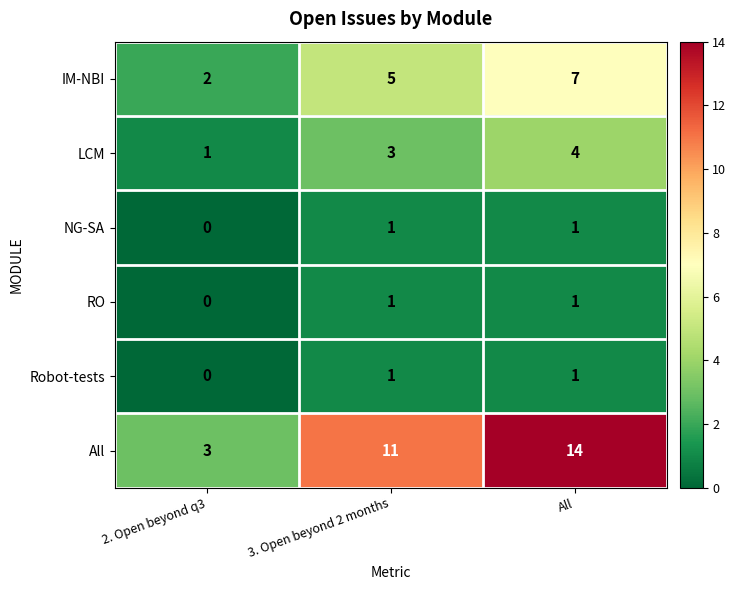

What is the spread (max minus min) of values at 3. Open beyond 2 months?

10